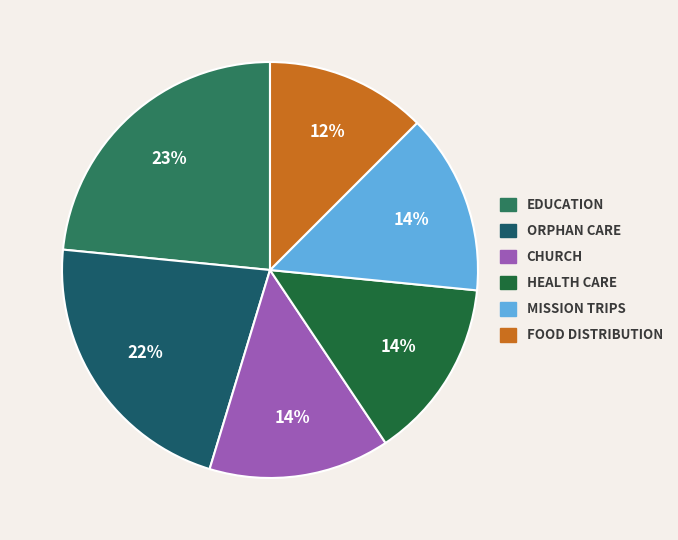

To the nearest percent, what is the average slice percentage?

17%